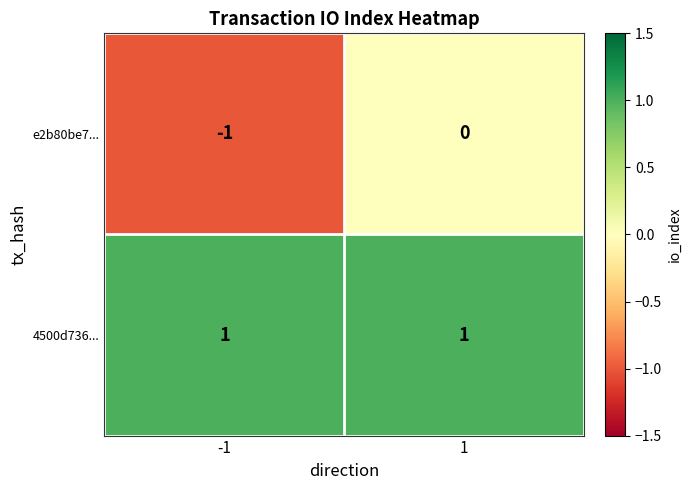

The 4500d736... series shows 1 at -1. True or false?

True